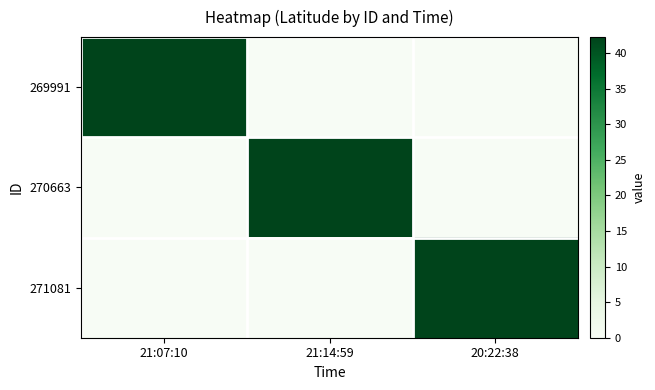

Which category has the highest value across all series?

21:07:10